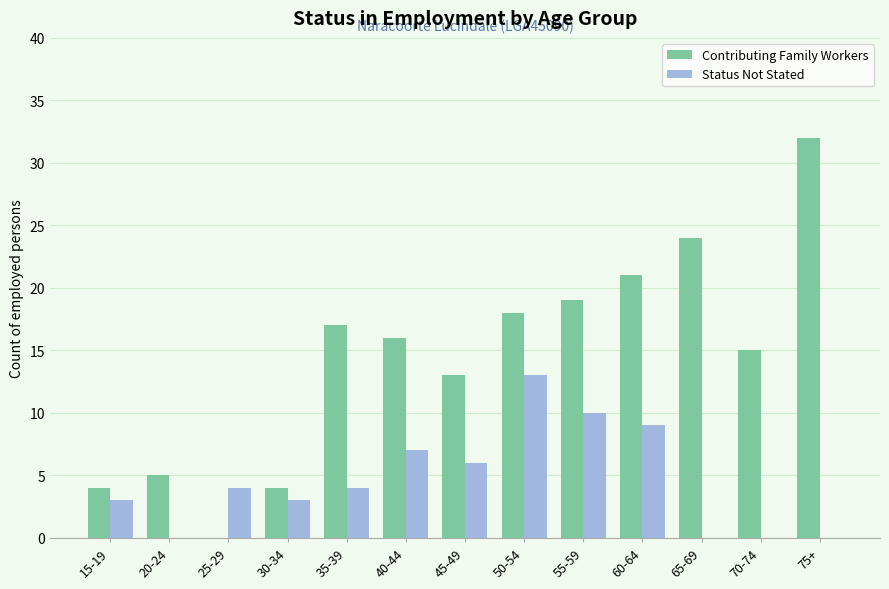

What is the spread (max minus min) of values at 75+?

32